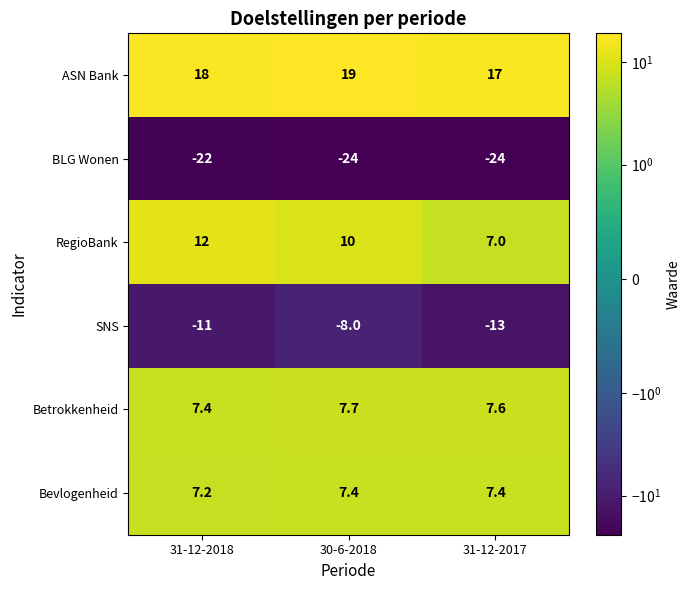

Which series changed the most between 30-6-2018 and 31-12-2017?

SNS